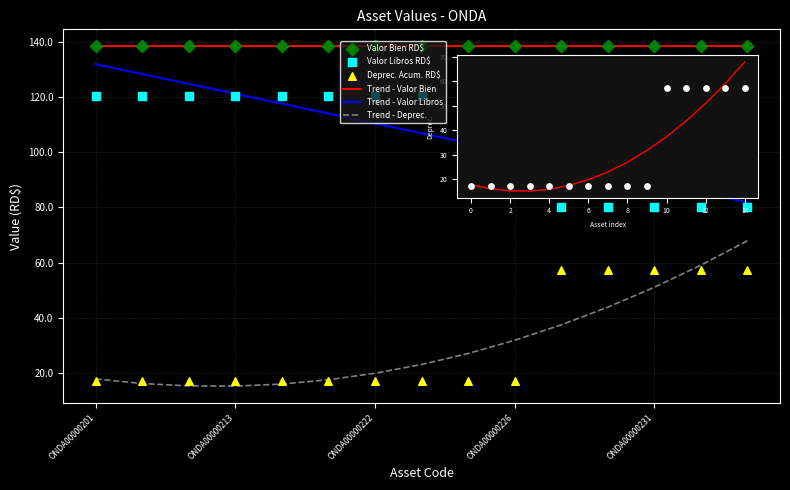

What is the total value across all series at ONDA00000222?

554.5